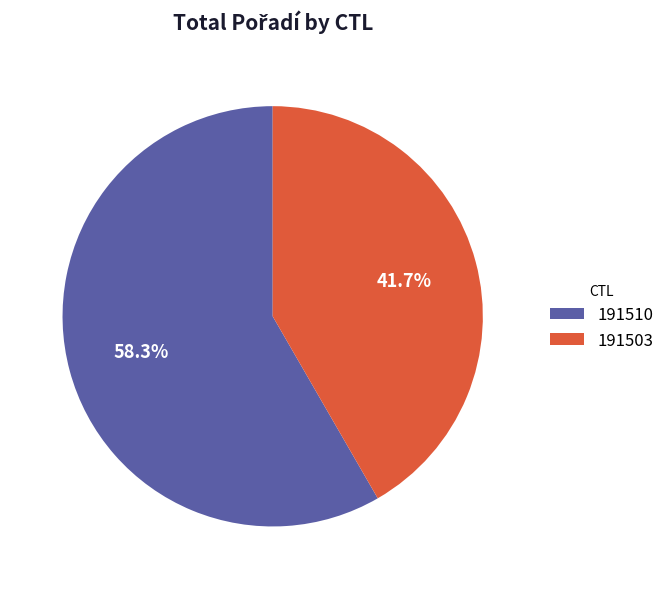

Do 191503 and 191510 together represent more than half of the pie?

Yes